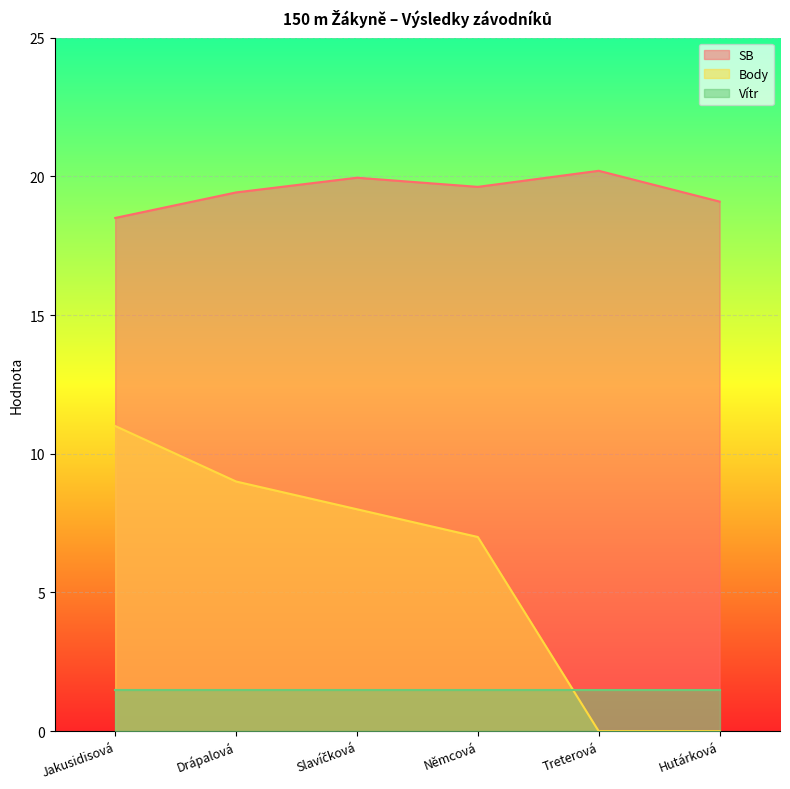

What is the difference between the SB values at Treterová and Hutárková?

1.1